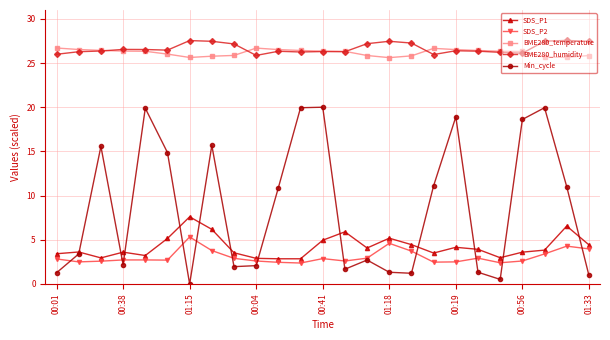

True or false: SDS_P2 and BME280_temperature intersect in this chart.

False